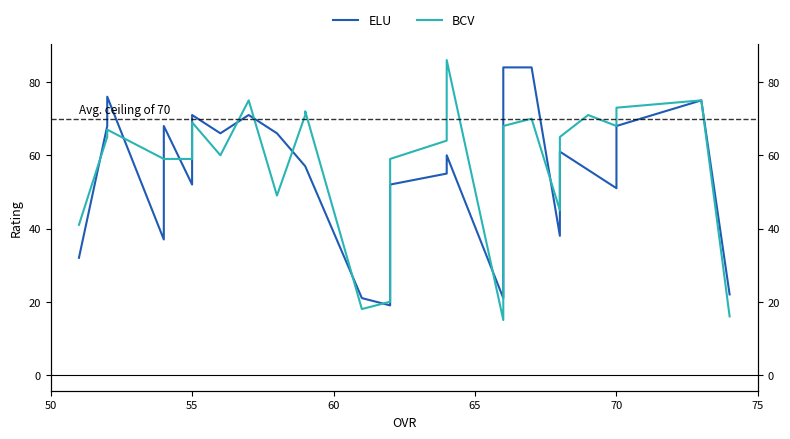

Which series has the largest total across all categories?

BCV